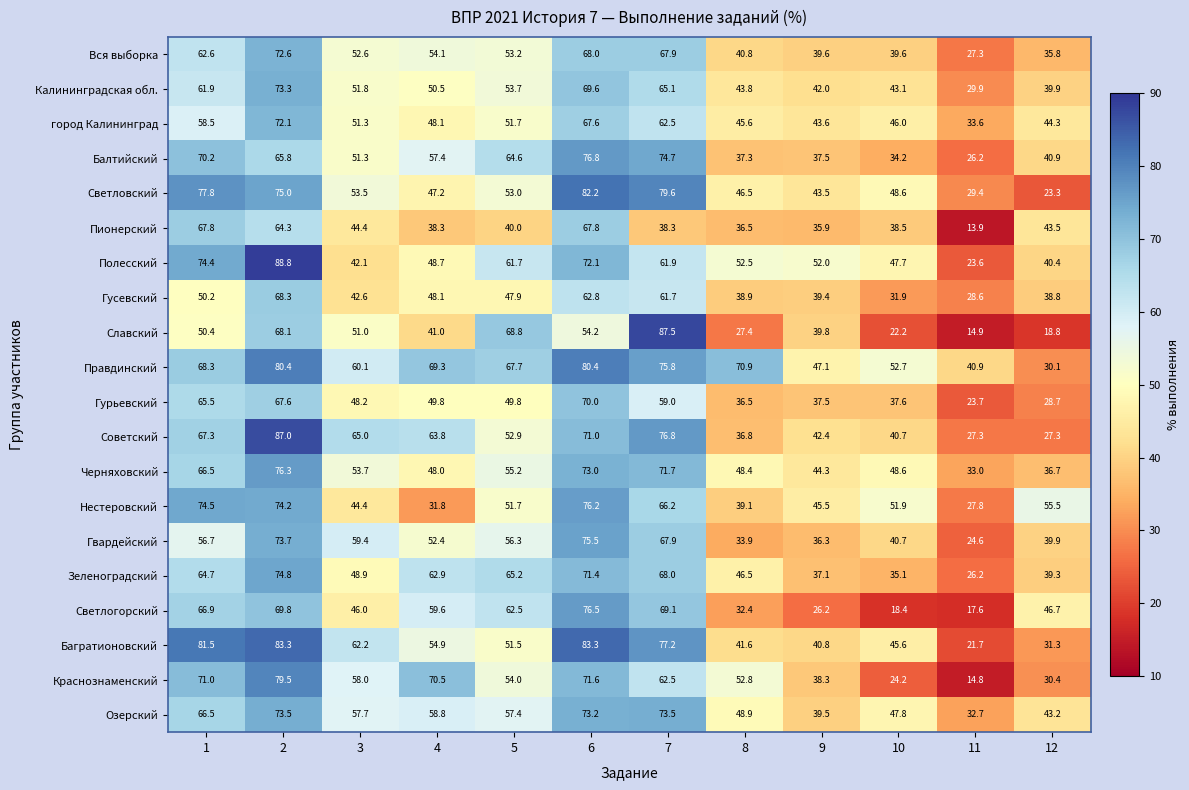

Between 4 and 12, which series saw the biggest shift?

Краснознаменский